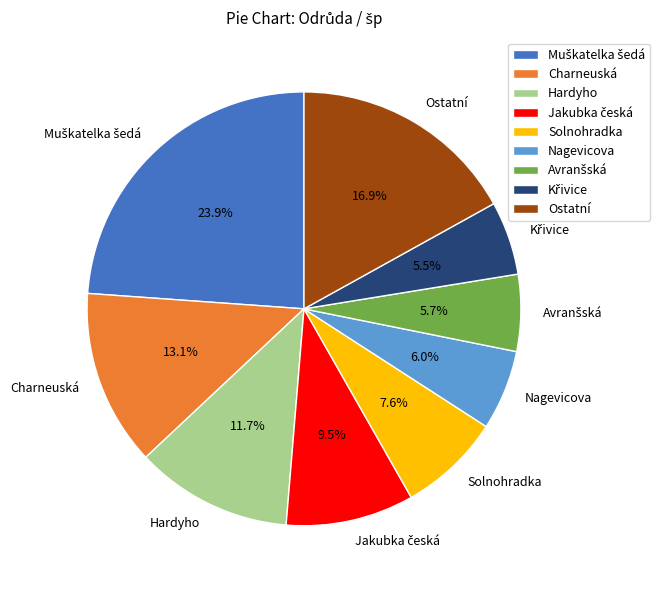

To the nearest percent, what portion does Charneuská represent?

13%